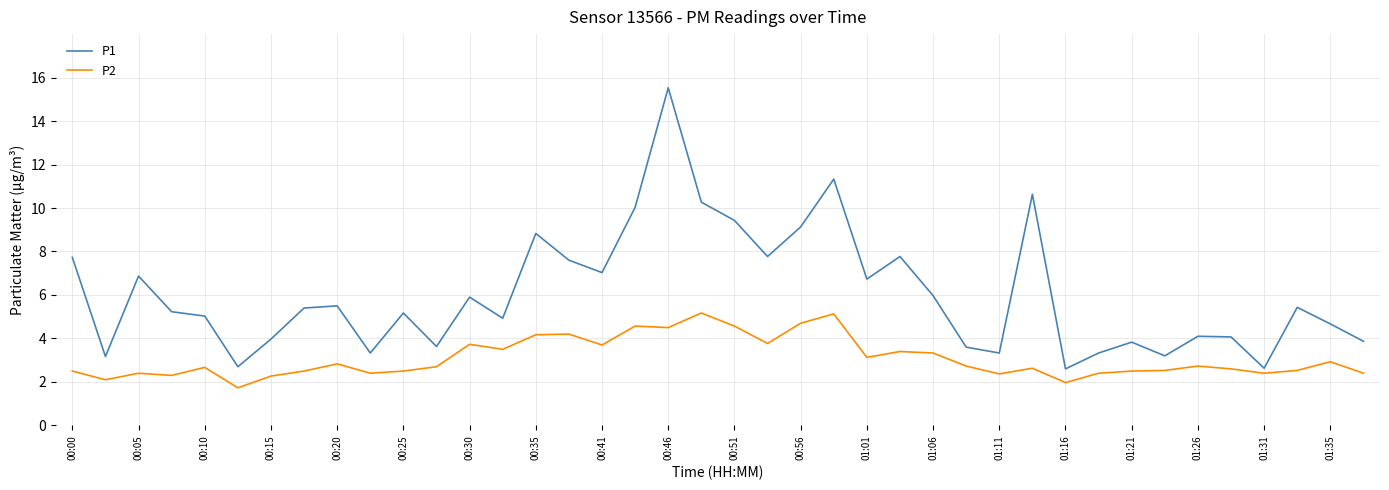

Does the chart have visible grid lines?

Yes